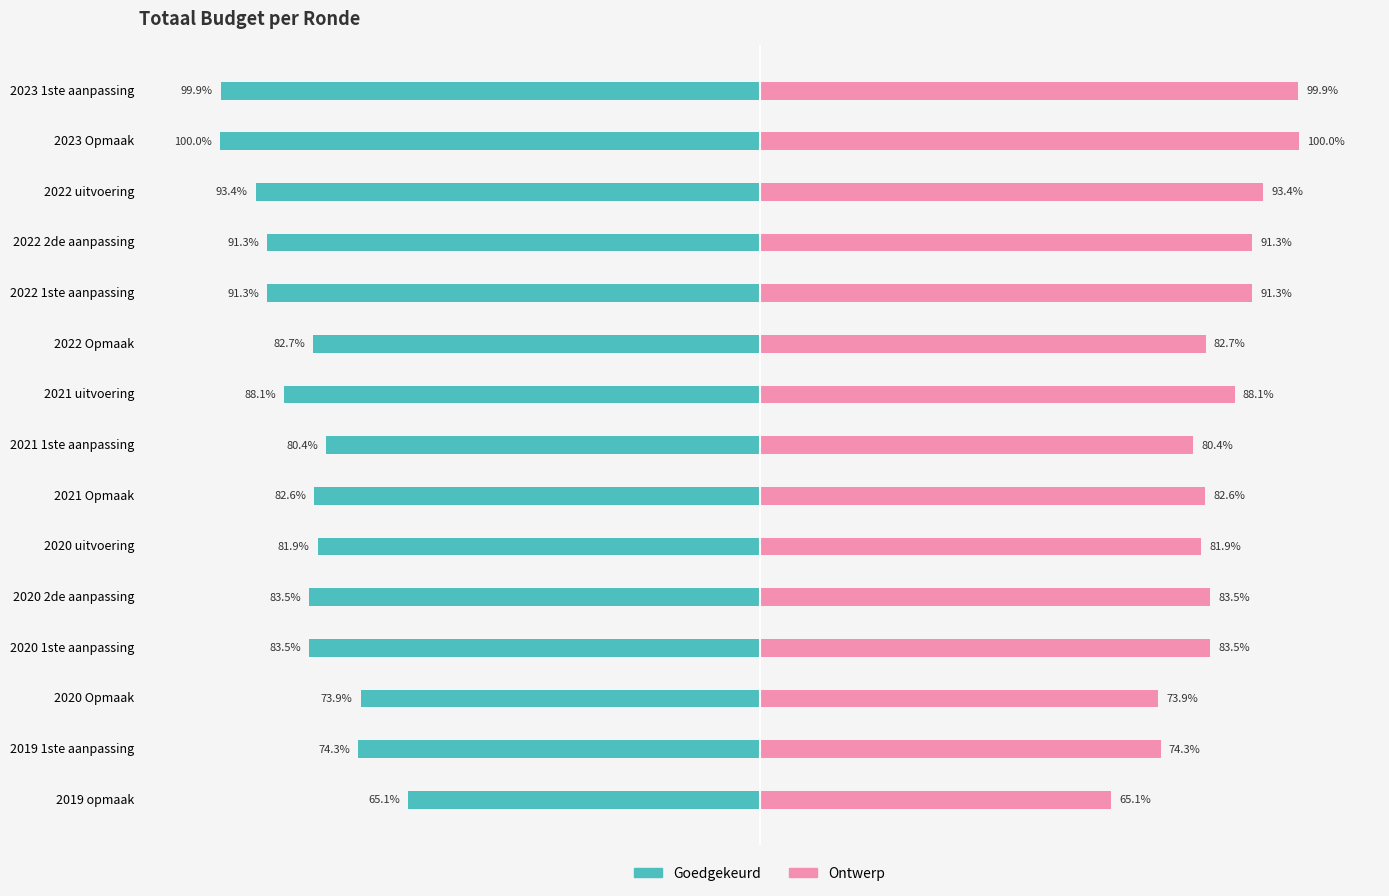

Is the value of Ontwerp at 2020 1ste aanpassing greater than the value of Goedgekeurd at 2020 Opmaak?

Yes